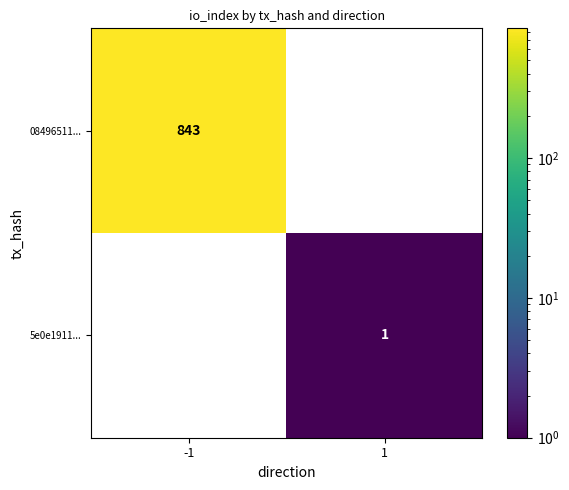

How many values in 08496511... are above zero?

1